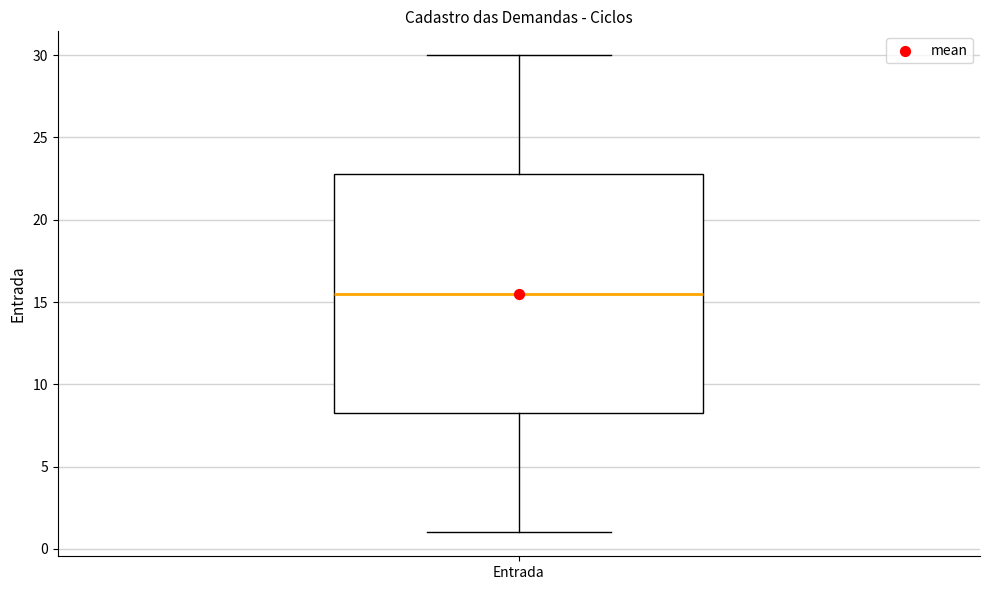

Where is the lower edge of the box for Entrada on the y-axis? The values are not printed on the chart, so give them approximately, as read against the axis.

8.5